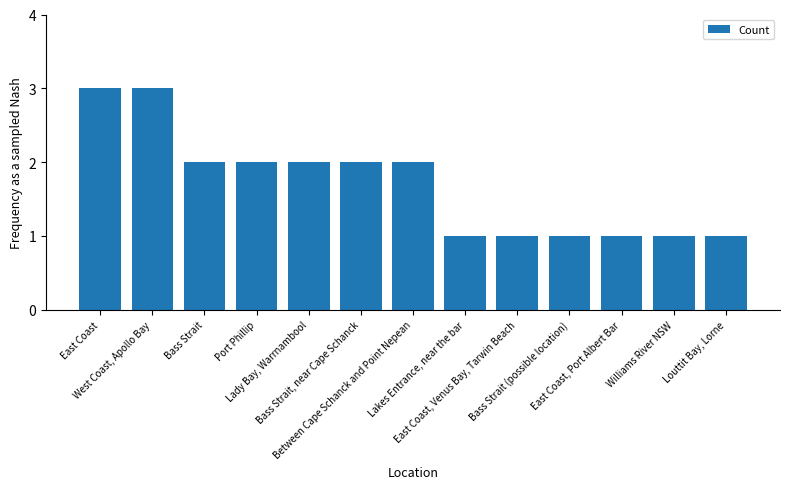

What position from the left is East Coast?

1